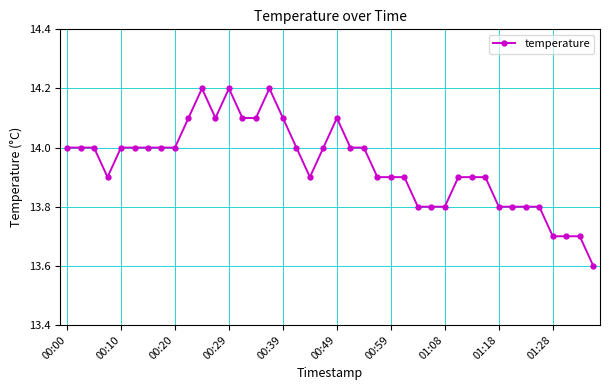

How many data points does each series have?

40